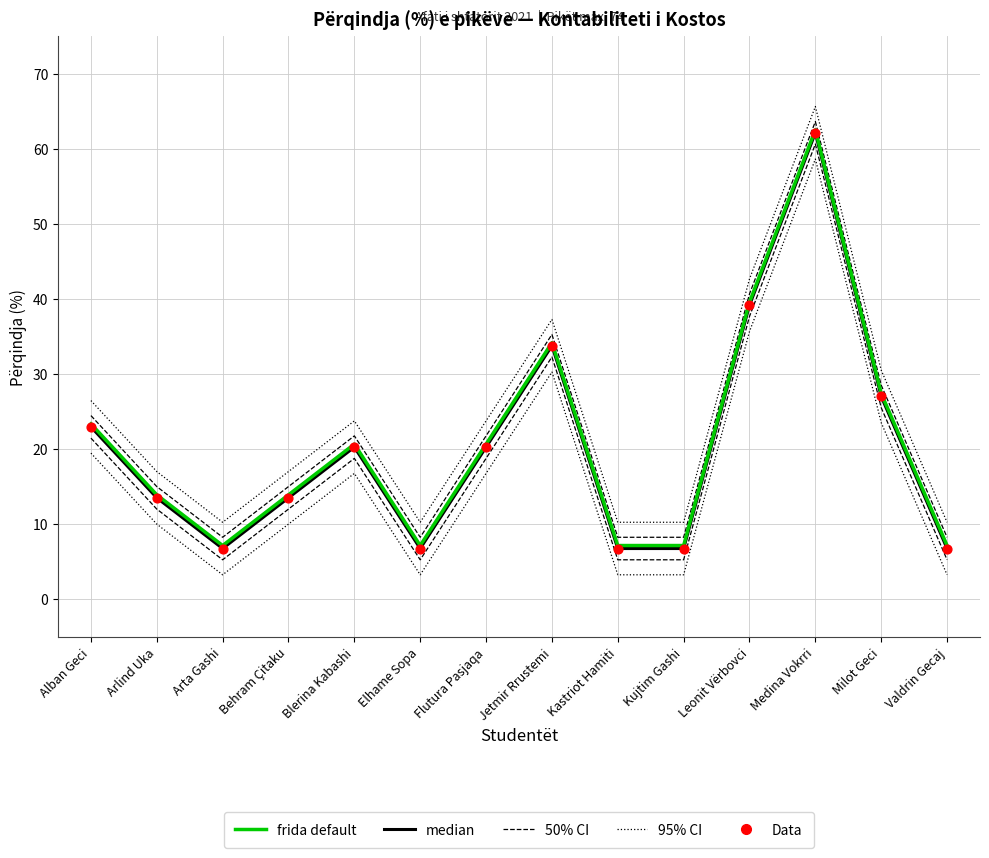

Which series has the largest Y range (max minus min)?

95% CI